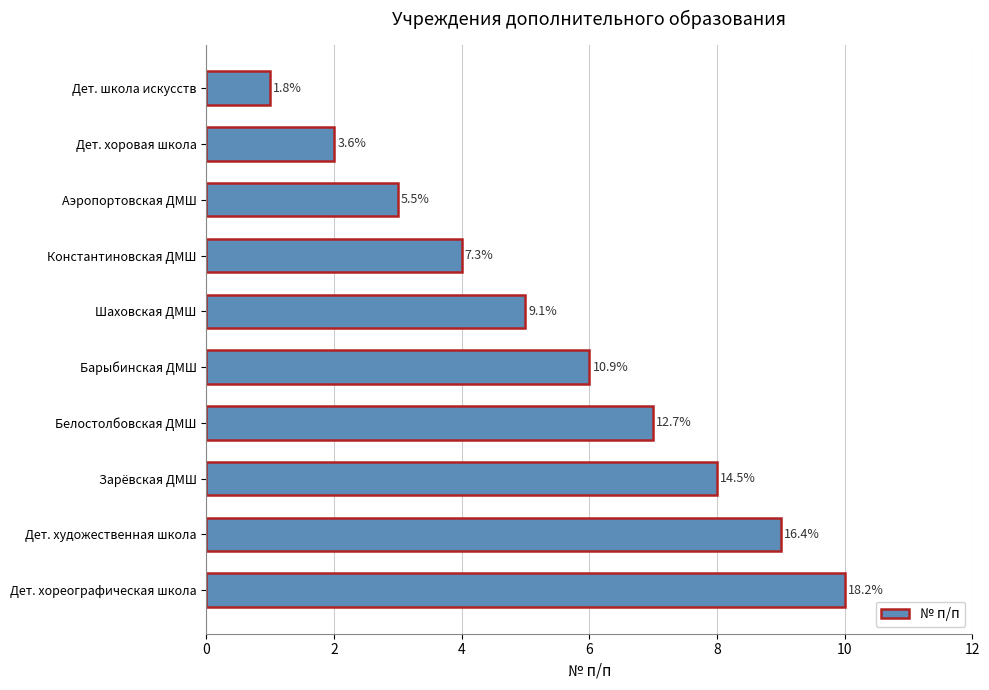

How many bars are there in total?

10